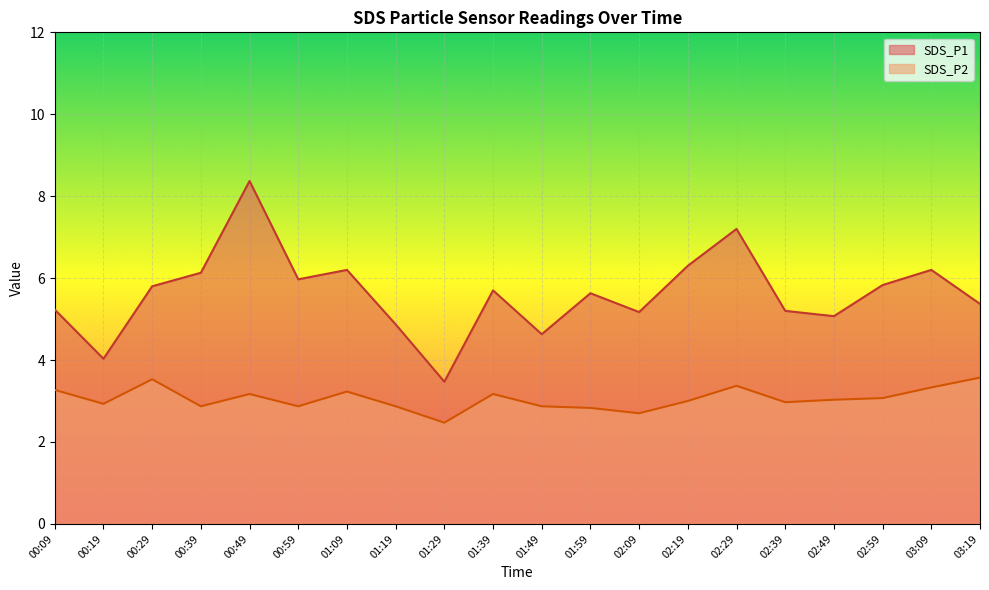

List the series in order of their peak value, lowest first.

SDS_P2, SDS_P1